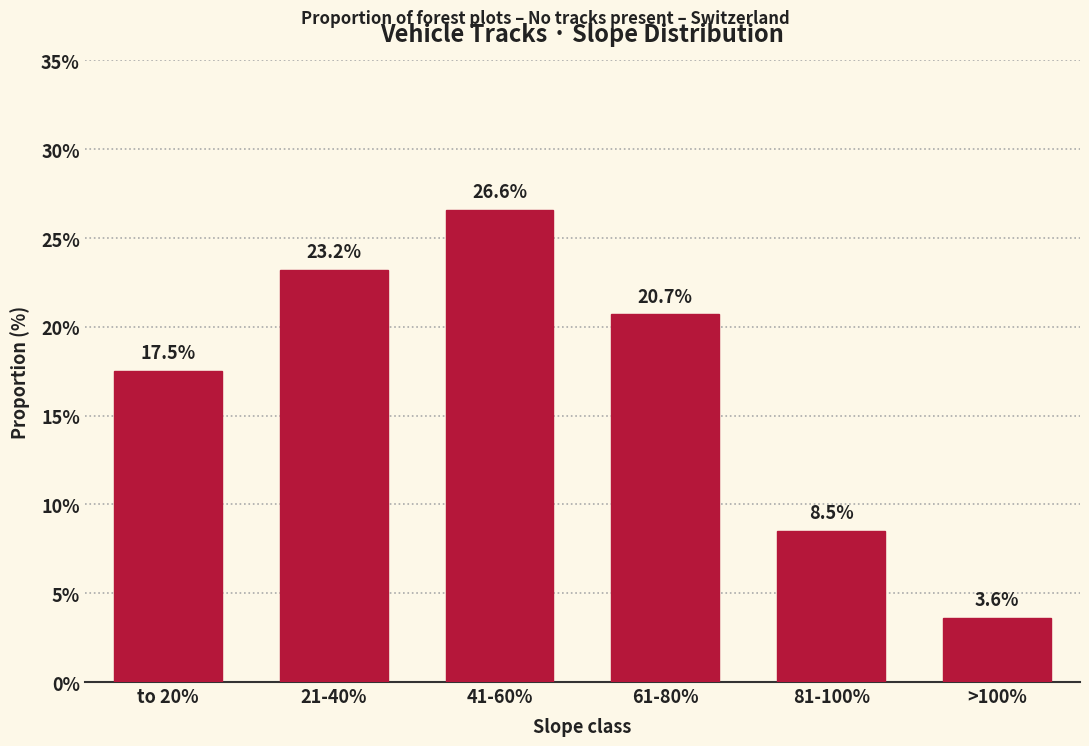

Reading left to right, extract all data points from this chart.

17.5	23.2	26.6	20.7	8.5	3.6